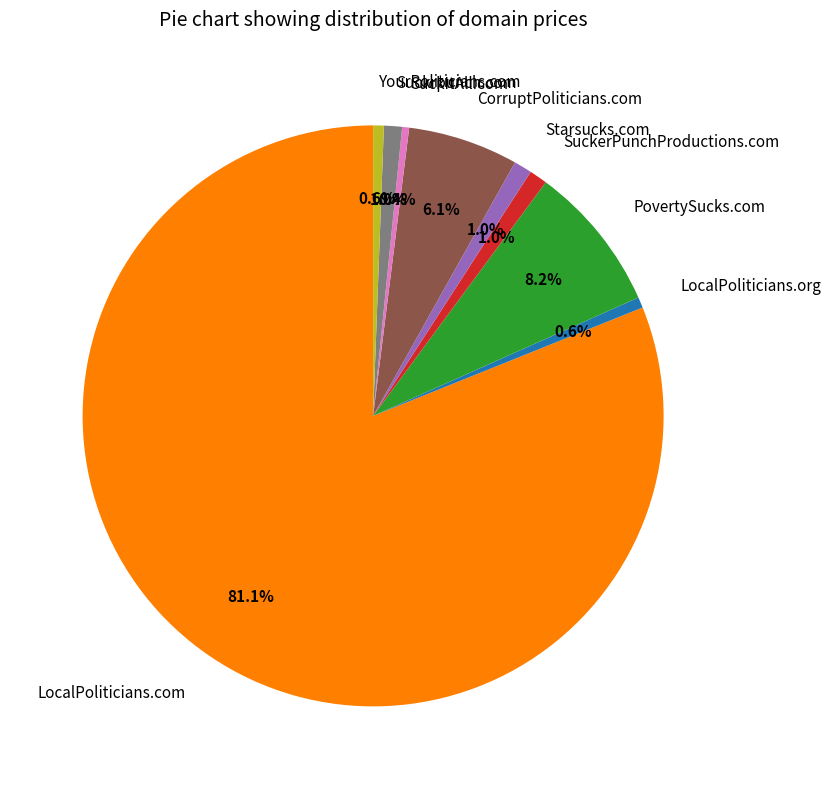

To the nearest percent, what is the difference between the PovertySucks.com and CorruptPoliticians.com slice percentages?

2%